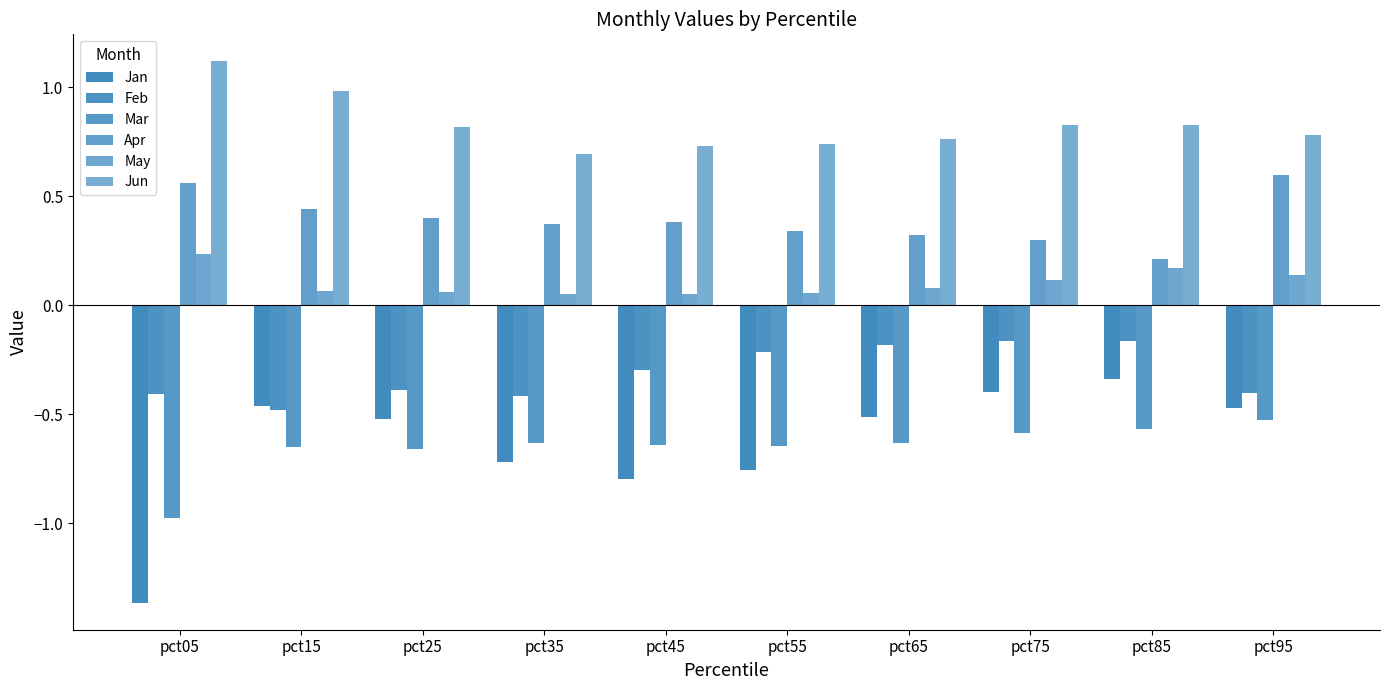

How many groups of bars are there?

10